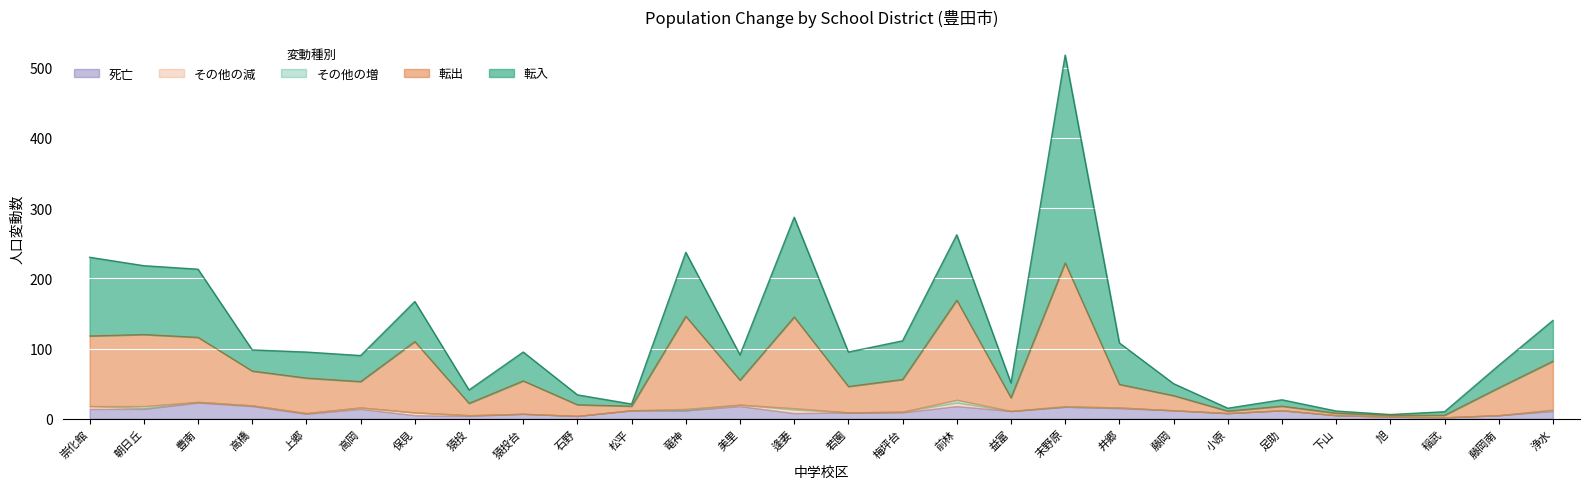

Reading right to left, what are all the values shown in this chart?

転入: 58	32	5	1	3	9	4	17	59	296	21	93	55	49	142	36	91	3	14	41	19	57	37	37	30	97	98	112
転出: 69	39	3	2	3	6	3	21	33	204	19	142	46	37	130	35	132	6	16	47	17	101	37	50	49	92	102	100
死亡: 11	5	2	3	5	12	8	12	15	17	11	18	9	9	8	18	12	12	4	7	4	5	14	7	18	23	14	14
その他の増: 1	0	0	0	0	0	0	0	0	1	0	4	0	0	2	0	2	0	0	0	0	0	0	0	0	0	3	0
その他の減: 1	0	0	0	0	0	0	0	1	0	0	5	1	0	5	2	0	0	0	0	1	4	2	1	1	1	1	4